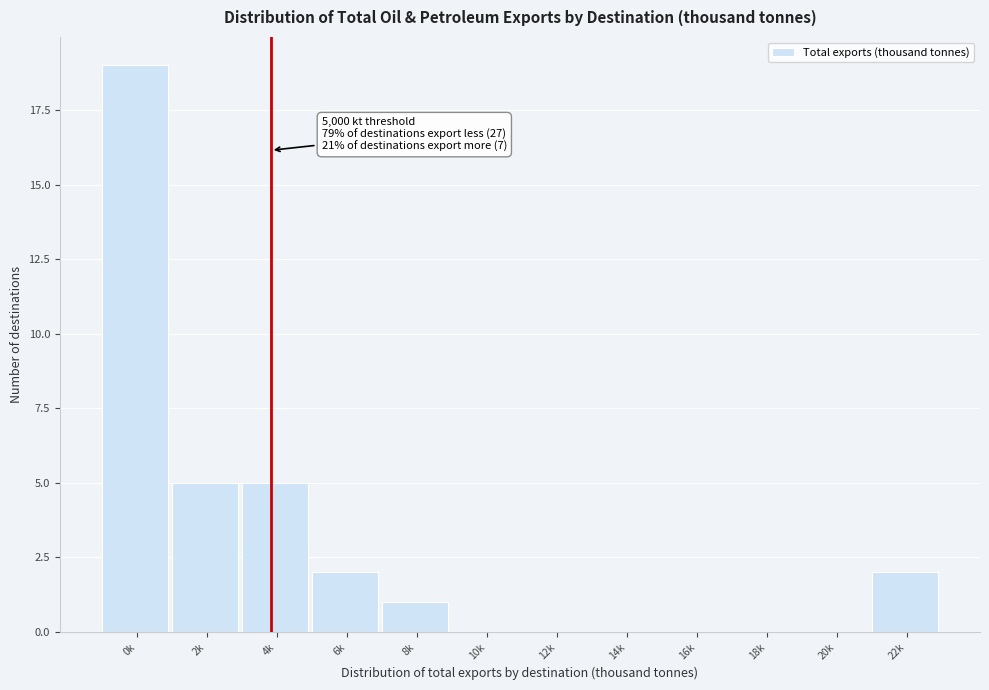

Reading left to right, list all the values displayed in this chart.

0k=19	2k=5	4k=5	6k=2	8k=1	10k=0	12k=0	14k=0	16k=0	18k=0	20k=0	22k=2